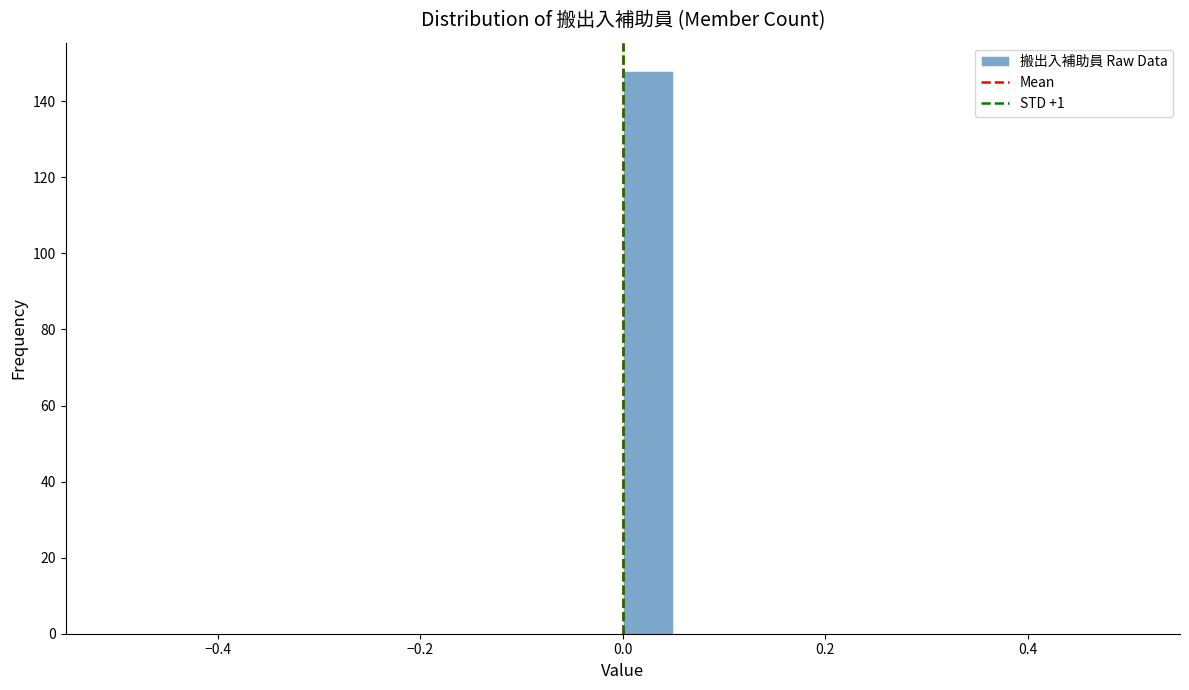

Read against the x-axis, roughly where is the centre of the tallest bar?

0.02